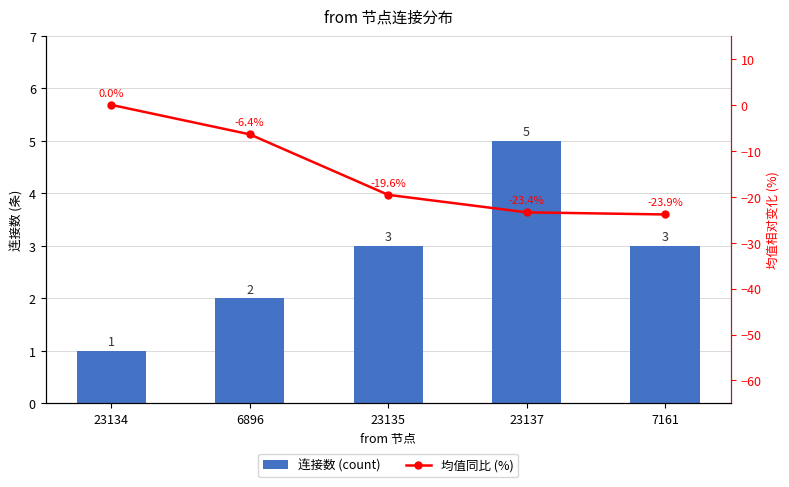

The 连接数 (count) series shows 1.0 at 23134. True or false?

True